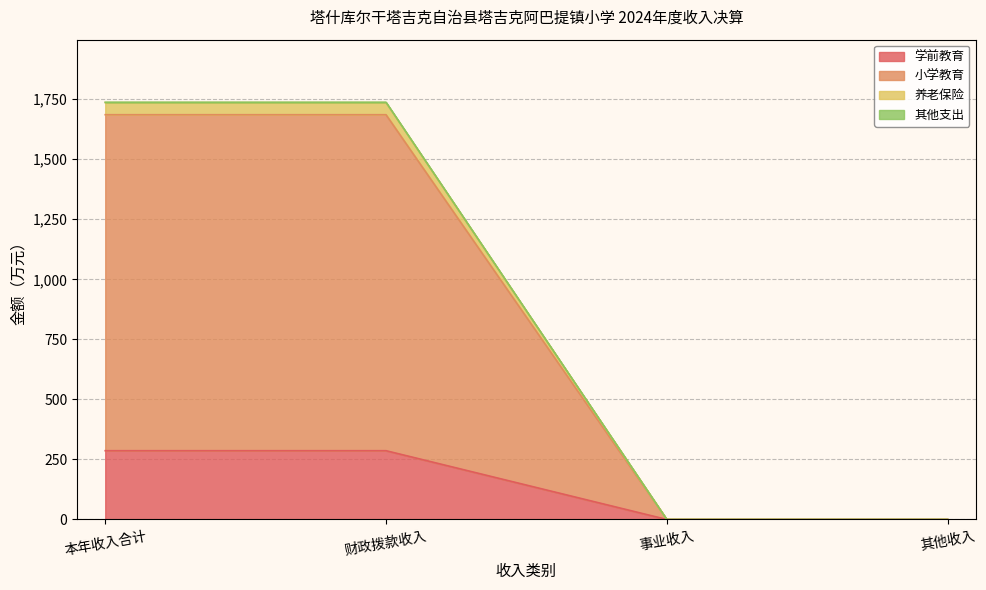

How many data points does each series have?

4